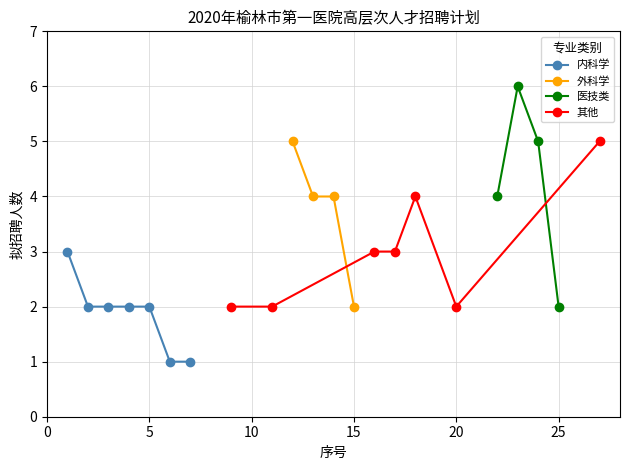

What is the difference between the maximum and minimum values in the 内科学 series?

2